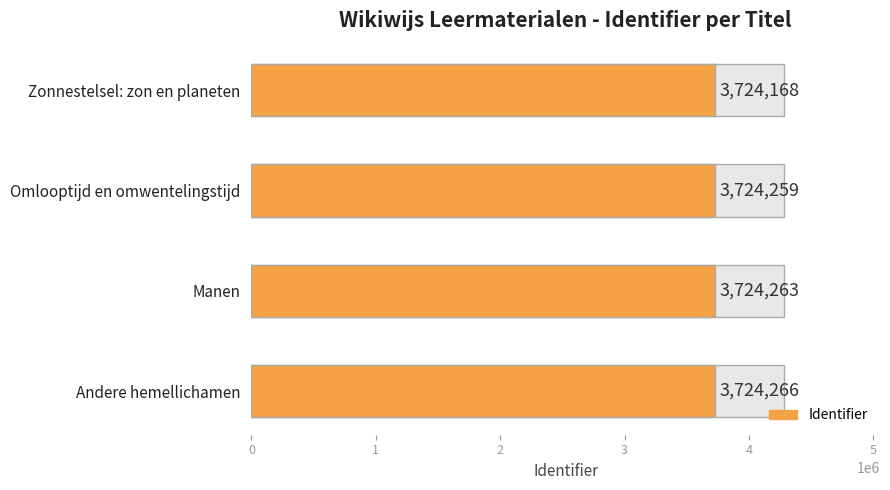

What is the maximum value shown in the chart?

3724266